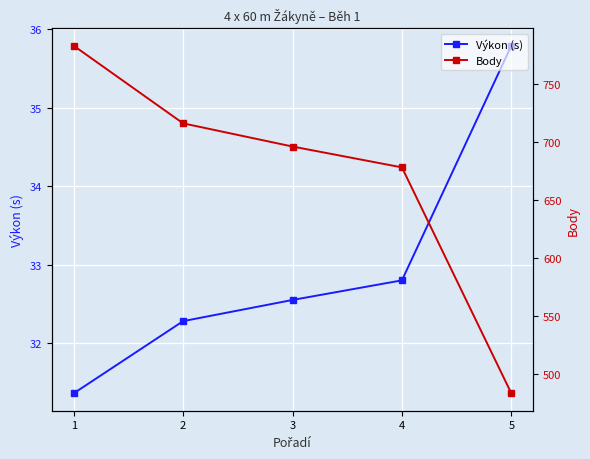

Is it true that Výkon (s) equals 7.9 at 4?

False